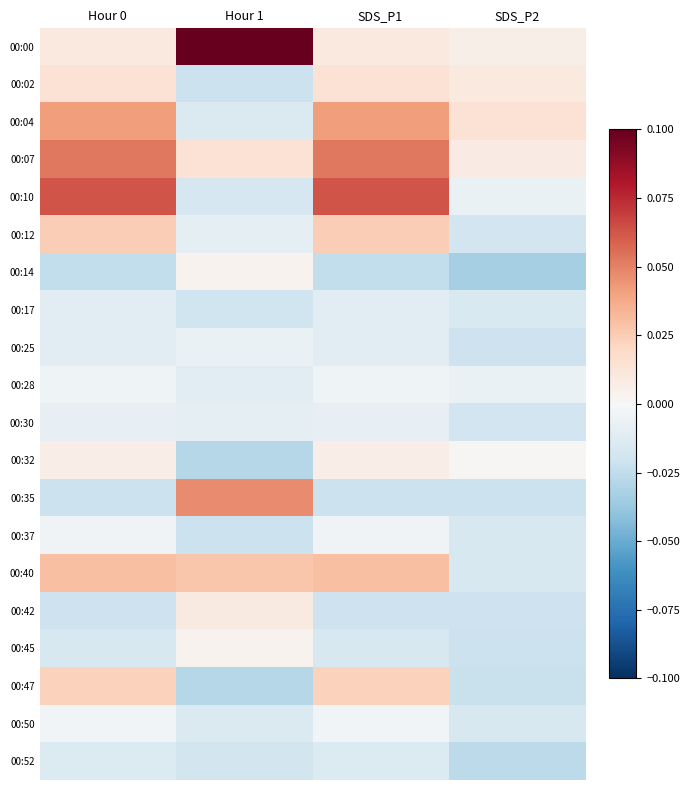

Reading left to right, extract all data points from this chart.

00:00: Hour 0=0.0	Hour 1=0.1	SDS_P1=0.0	SDS_P2=0.0
00:02: Hour 0=0.0	Hour 1=-0.0	SDS_P1=0.0	SDS_P2=0.0
00:04: Hour 0=0.0	Hour 1=-0.0	SDS_P1=0.0	SDS_P2=0.0
00:07: Hour 0=0.1	Hour 1=0.0	SDS_P1=0.1	SDS_P2=0.0
00:10: Hour 0=0.1	Hour 1=-0.0	SDS_P1=0.1	SDS_P2=-0.0
00:12: Hour 0=0.0	Hour 1=-0.0	SDS_P1=0.0	SDS_P2=-0.0
00:14: Hour 0=-0.0	Hour 1=0.0	SDS_P1=-0.0	SDS_P2=-0.0
00:17: Hour 0=-0.0	Hour 1=-0.0	SDS_P1=-0.0	SDS_P2=-0.0
00:25: Hour 0=-0.0	Hour 1=-0.0	SDS_P1=-0.0	SDS_P2=-0.0
00:28: Hour 0=-0.0	Hour 1=-0.0	SDS_P1=-0.0	SDS_P2=-0.0
00:30: Hour 0=-0.0	Hour 1=-0.0	SDS_P1=-0.0	SDS_P2=-0.0
00:32: Hour 0=0.0	Hour 1=-0.0	SDS_P1=0.0	SDS_P2=0.0
00:35: Hour 0=-0.0	Hour 1=0.0	SDS_P1=-0.0	SDS_P2=-0.0
00:37: Hour 0=-0.0	Hour 1=-0.0	SDS_P1=-0.0	SDS_P2=-0.0
00:40: Hour 0=0.0	Hour 1=0.0	SDS_P1=0.0	SDS_P2=-0.0
00:42: Hour 0=-0.0	Hour 1=0.0	SDS_P1=-0.0	SDS_P2=-0.0
00:45: Hour 0=-0.0	Hour 1=0.0	SDS_P1=-0.0	SDS_P2=-0.0
00:47: Hour 0=0.0	Hour 1=-0.0	SDS_P1=0.0	SDS_P2=-0.0
00:50: Hour 0=-0.0	Hour 1=-0.0	SDS_P1=-0.0	SDS_P2=-0.0
00:52: Hour 0=-0.0	Hour 1=-0.0	SDS_P1=-0.0	SDS_P2=-0.0